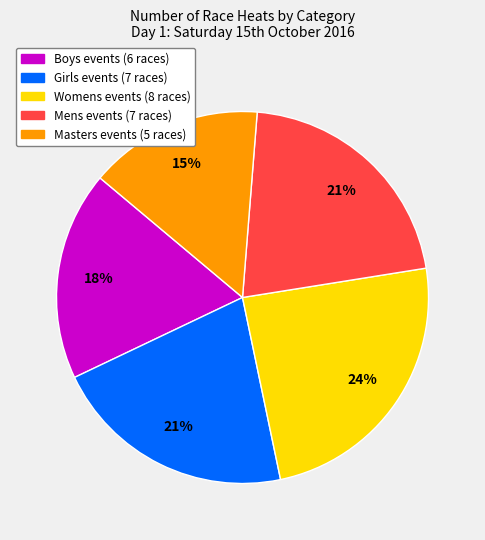

Is there a majority slice in this chart?

No